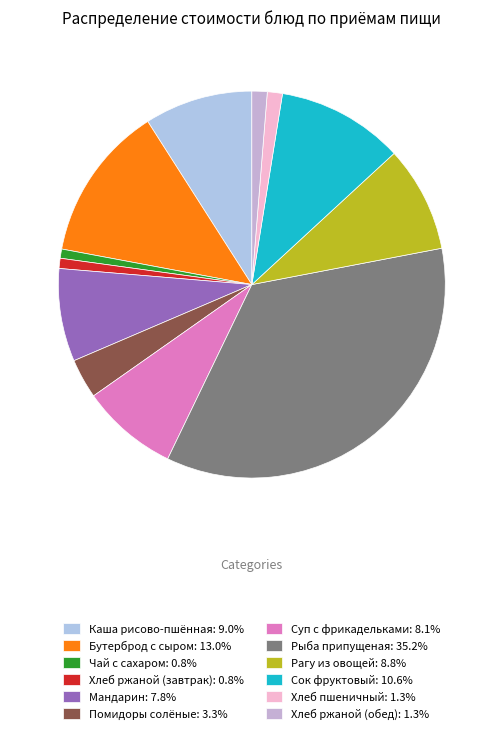

What is the largest slice in the pie chart?

Рыба припущеная